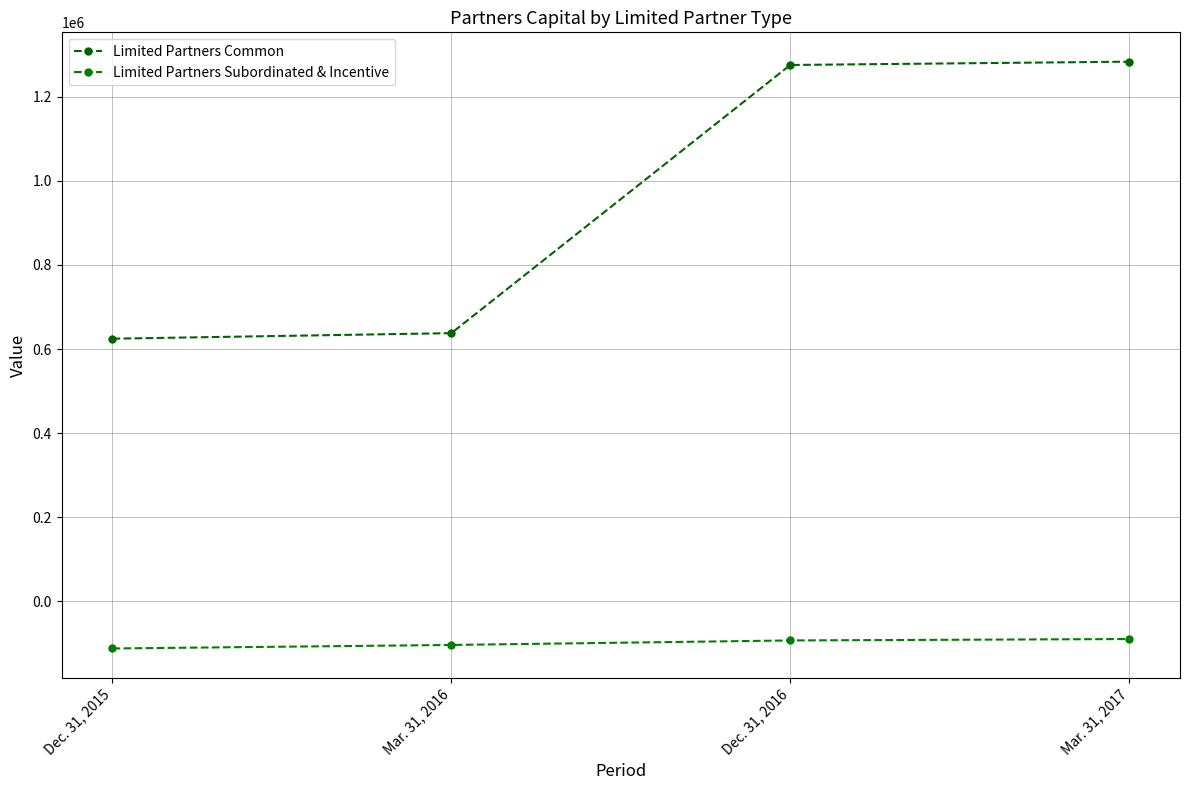

Which category has the lowest value in the Limited Partners Subordinated & Incentive series?

Dec. 31, 2015